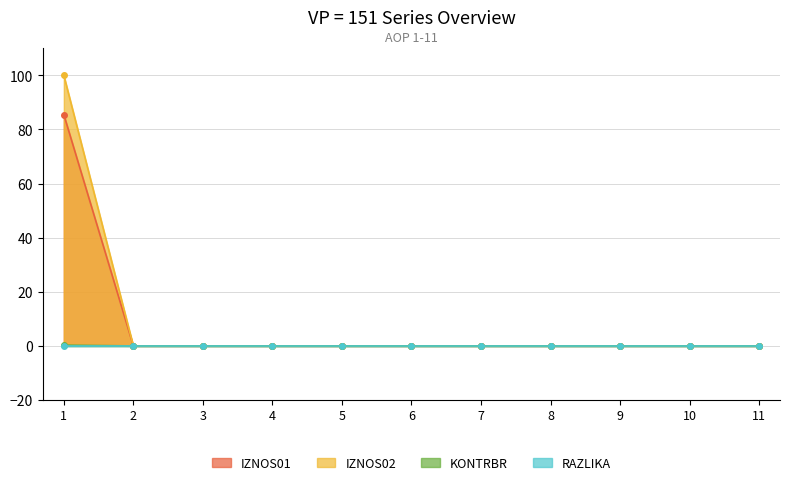

How many values in the RAZLIKA series exceed 0?

1